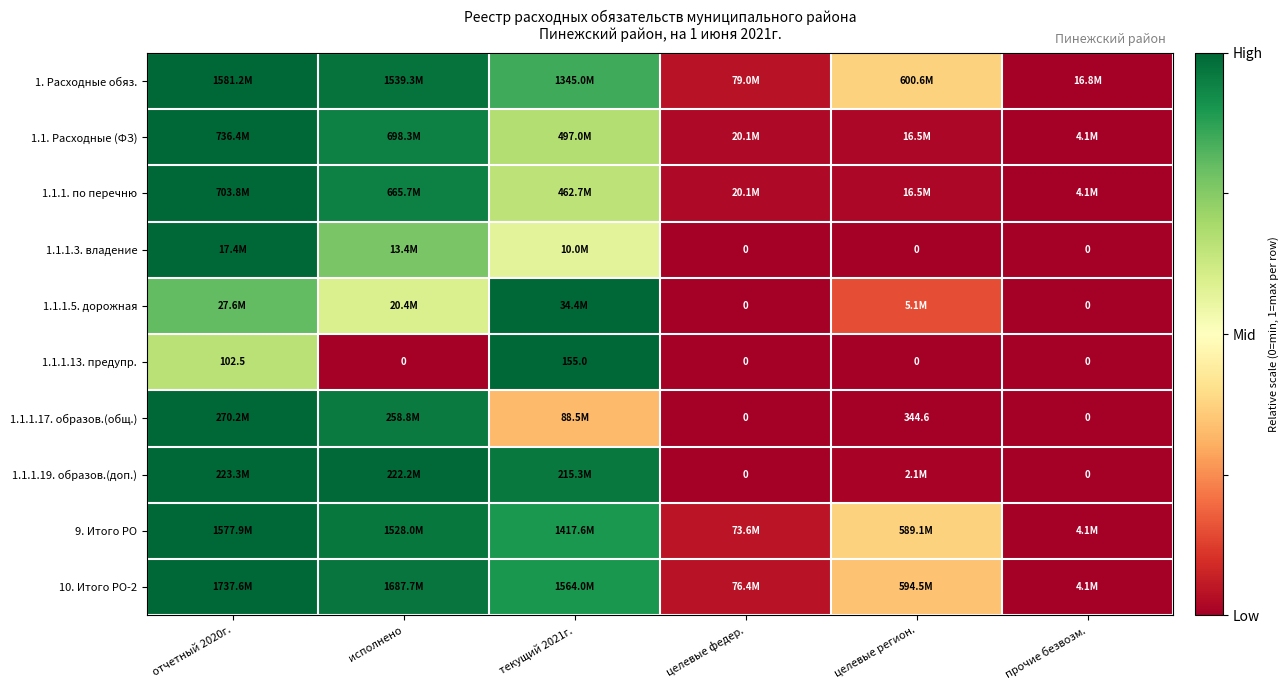

Is the value of 1.1.1.5. дорожная at целевые федер. greater than the value of 1.1.1.17. образов.(общ.) at целевые регион.?

No